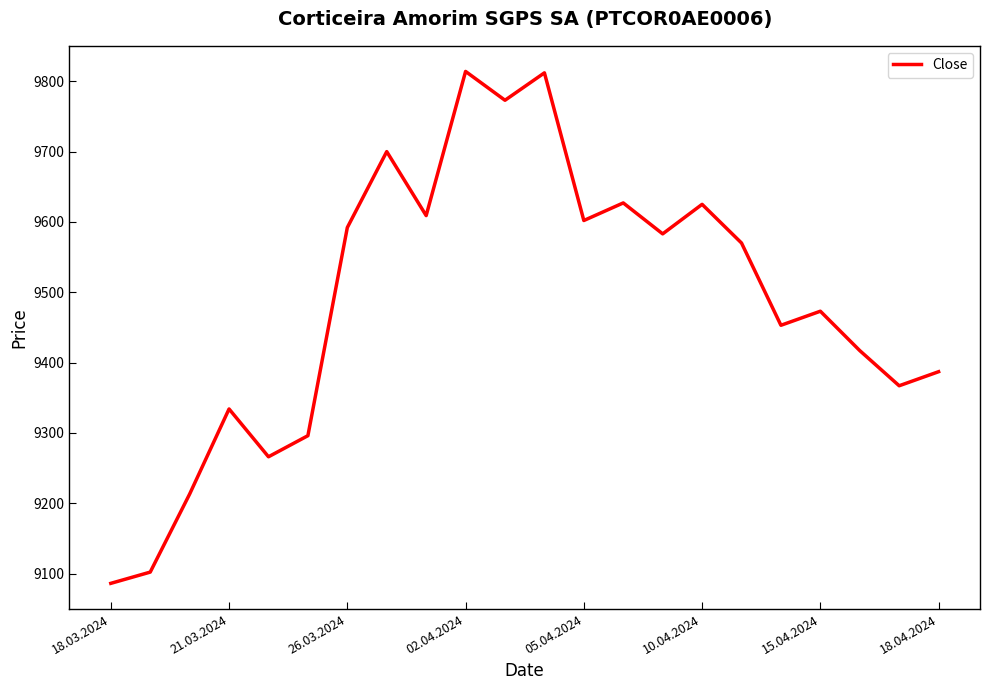

What is the difference between the maximum and minimum values?

728